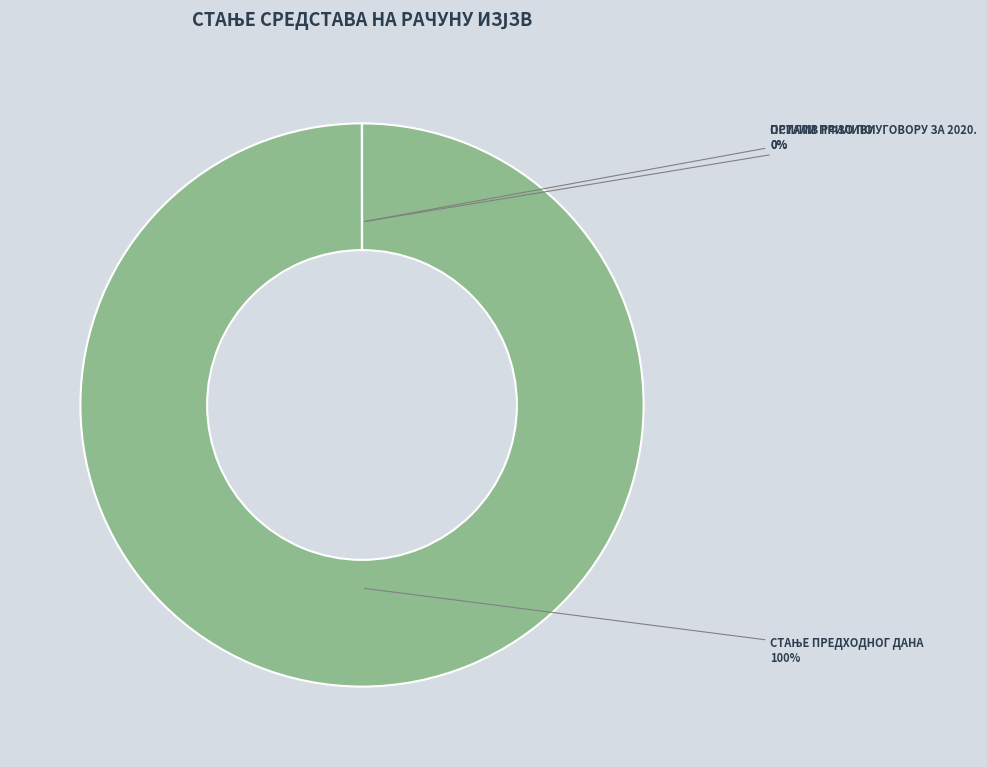

Which category has the smallest portion of the pie?

ОСТАЛИ ПРИЛИВИ